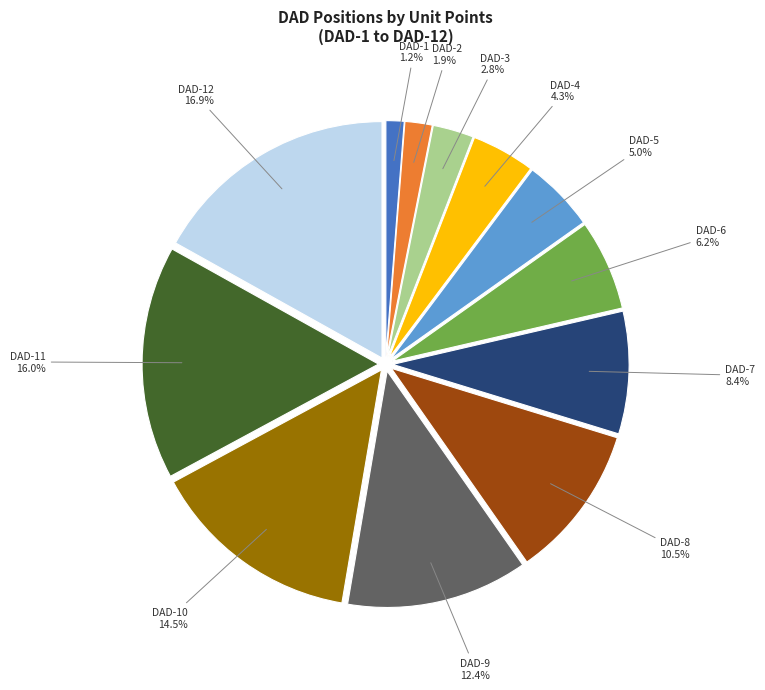

Is there any slice that represents more than half of the pie?

No